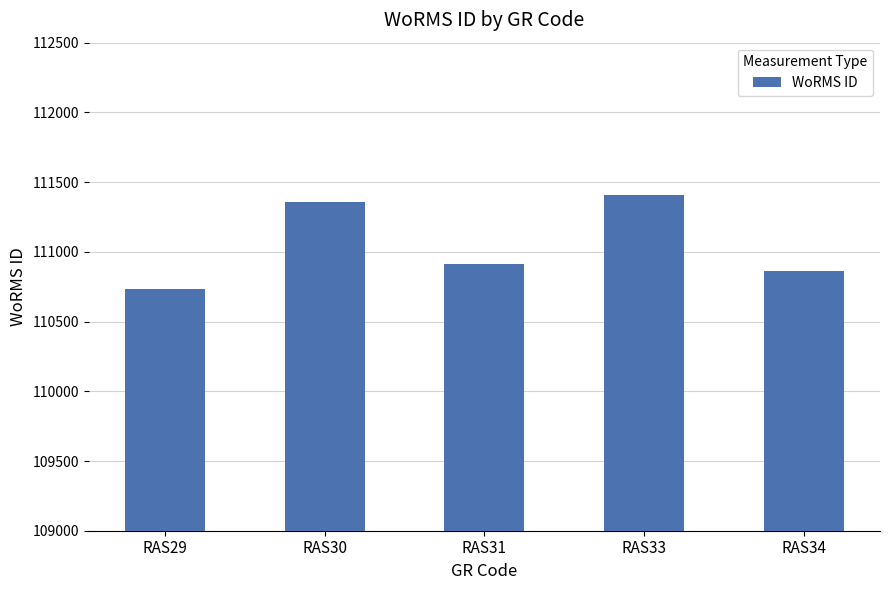

True or false: the data shows 198273 at RAS34.

False